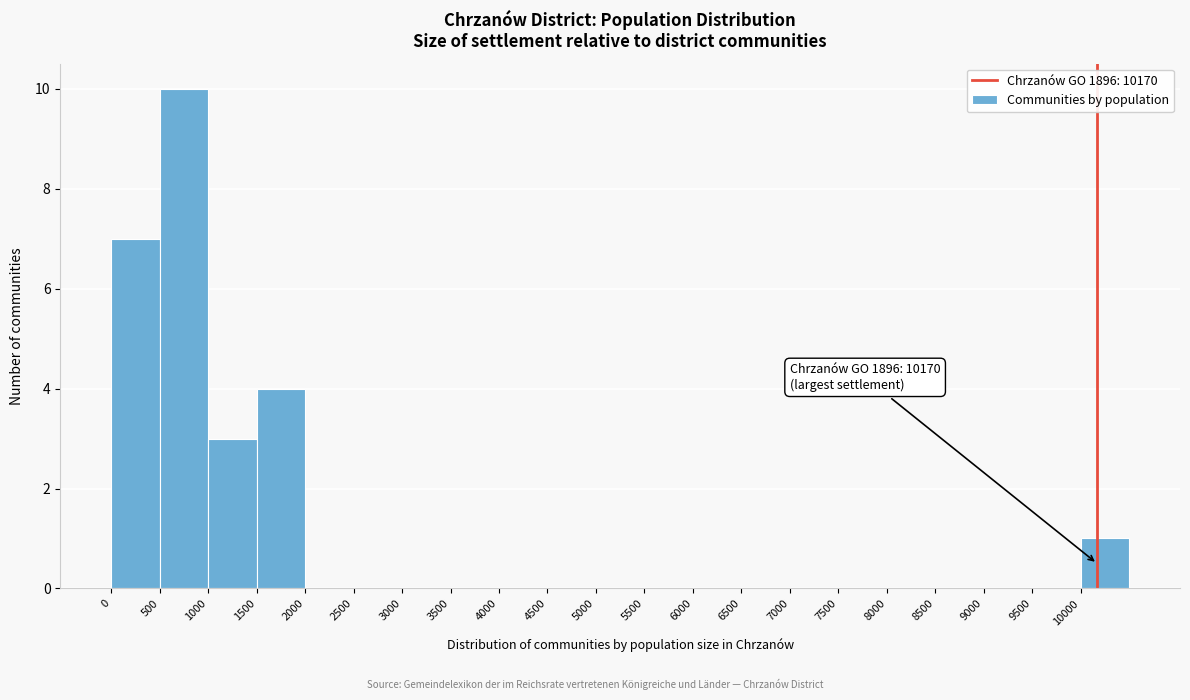

Which range on the x-axis has the tallest bar?

500 to 1000